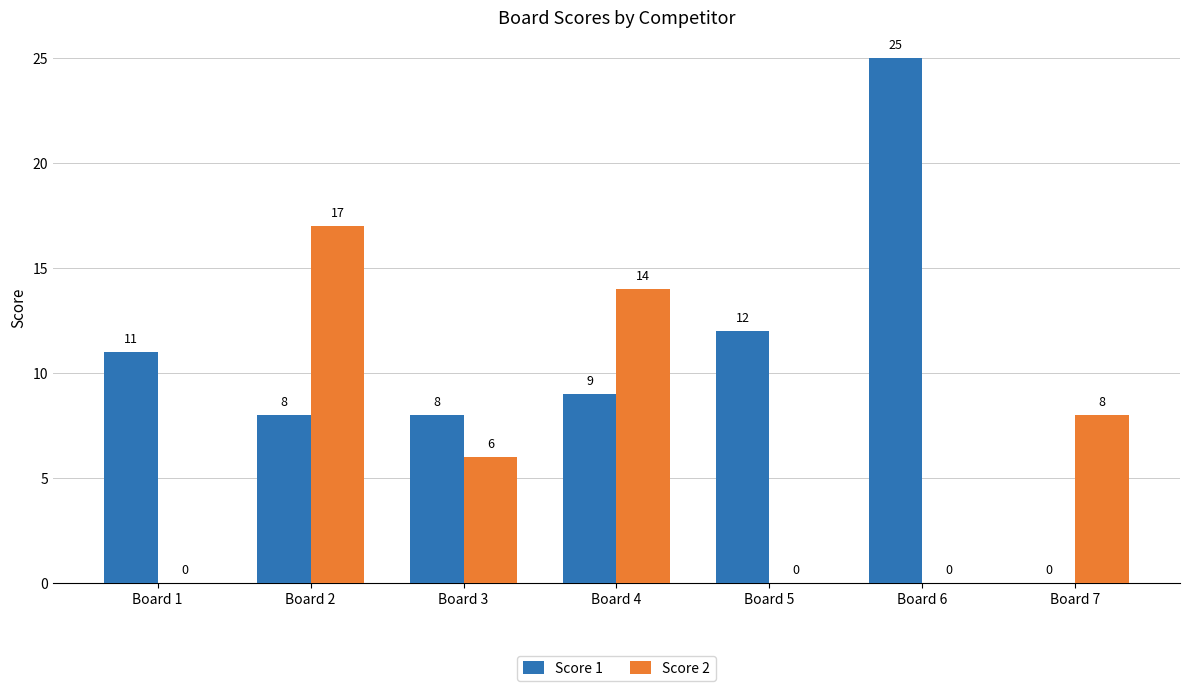

What is the sum of all Score 2 values?

45